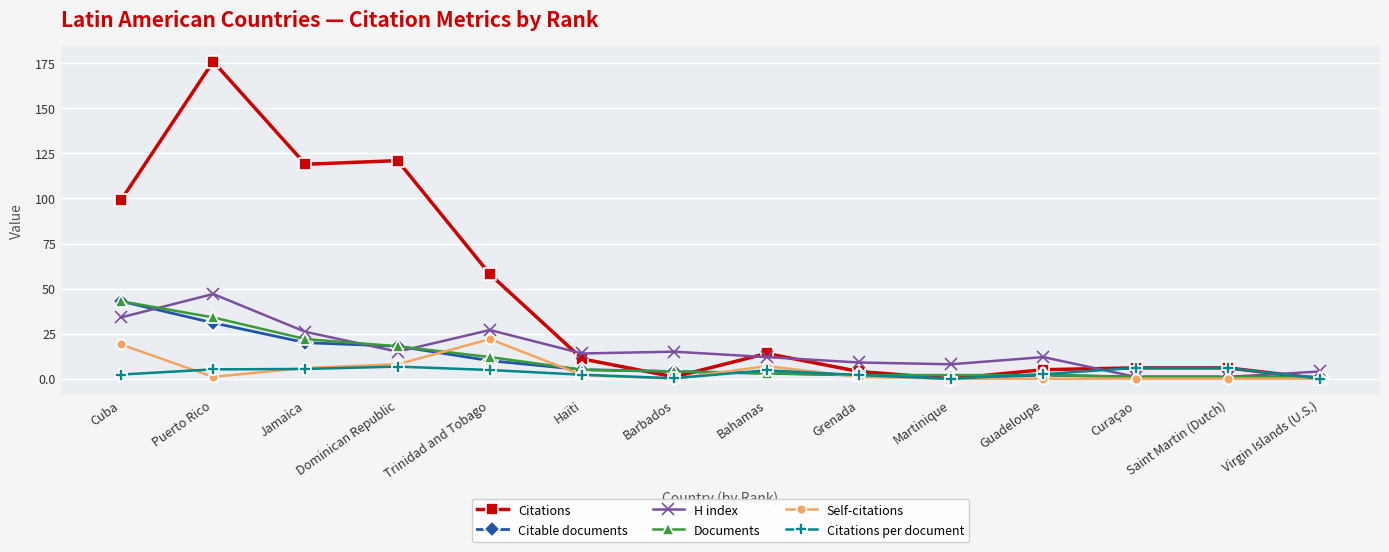

What is the label of the 6th point from the right?

Grenada